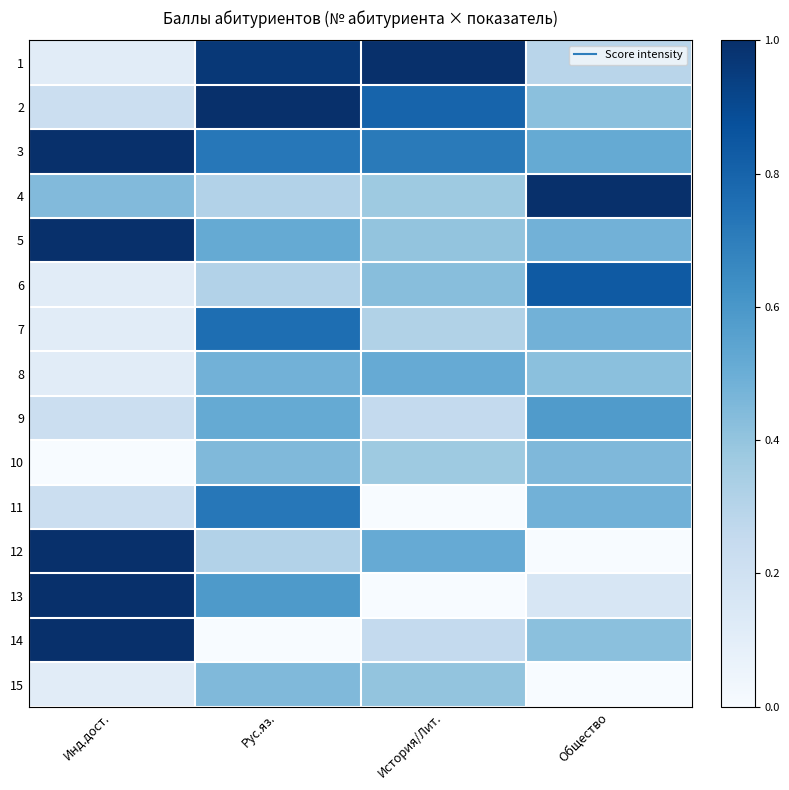

At Инд.дост., list the series in order from smallest to largest.

10, 1, 6, 7, 8, 15, 2, 9, 11, 4, 3, 5, 12, 13, 14